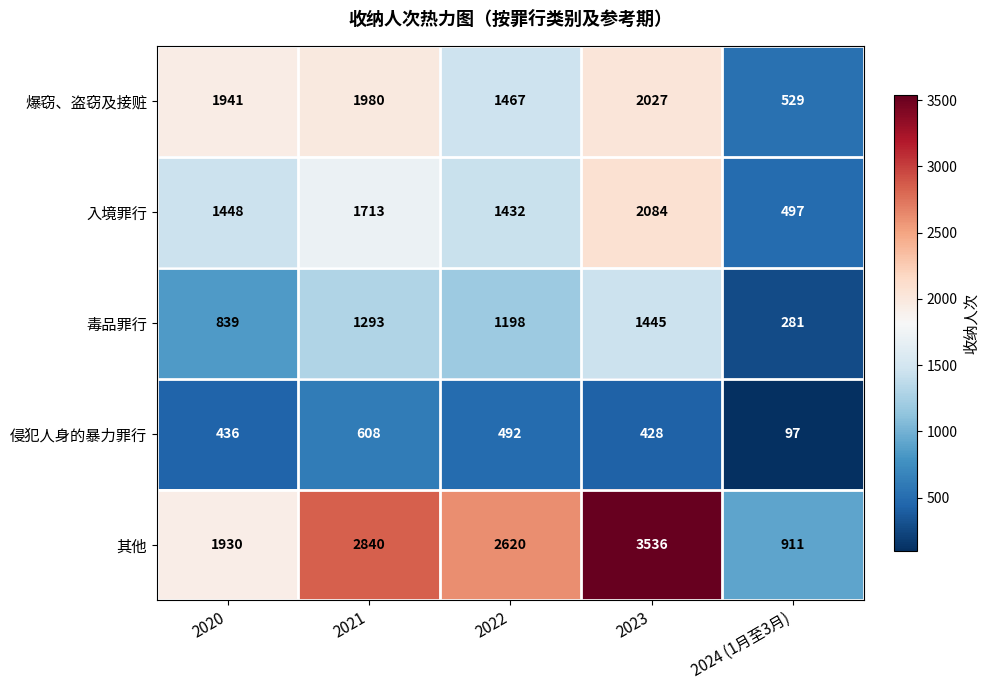

At which category is the sum across all series the highest?

2023